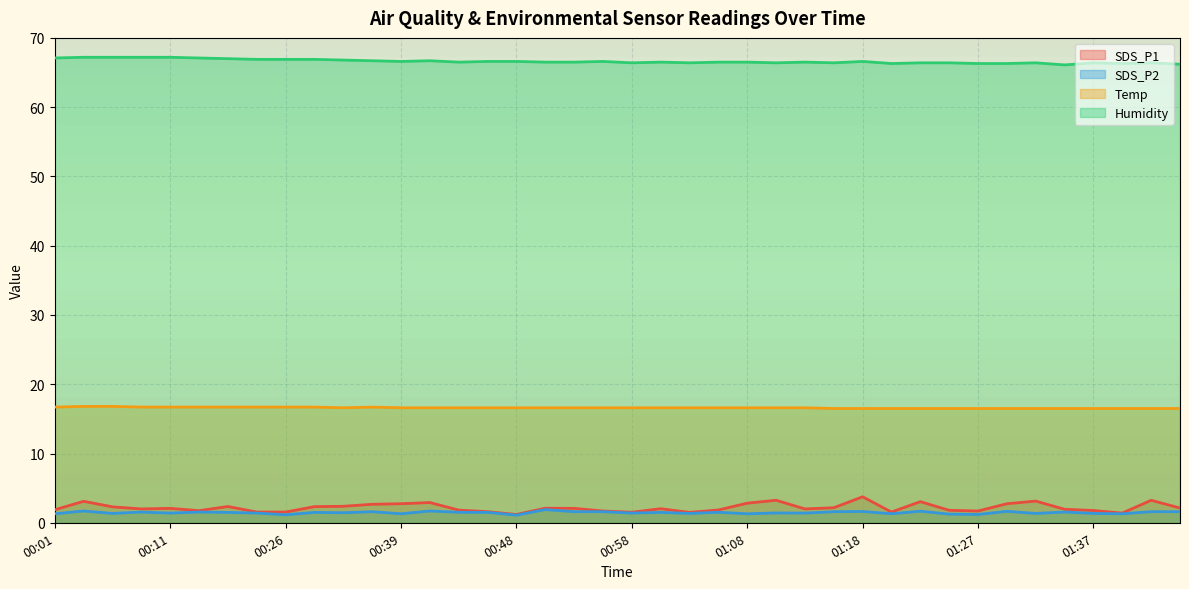

Which category has the lowest value across all series?

00:48